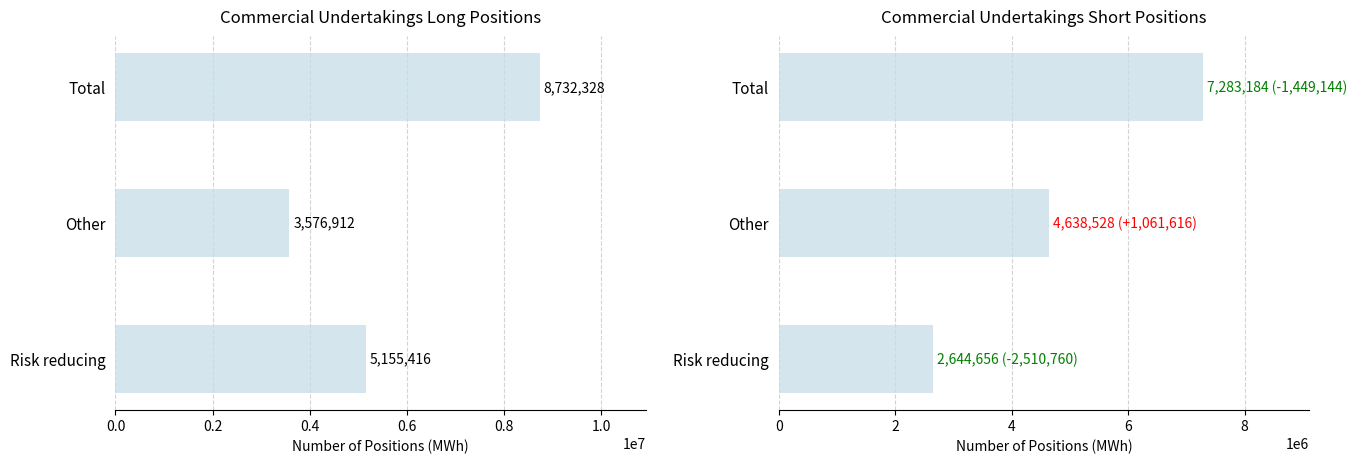

Reading left to right, transcribe all the data shown in this chart.

Commercial Undertakings Long: 5155416	3576912	8732328
Commercial Undertakings Short: 2644656	4638528	7283184